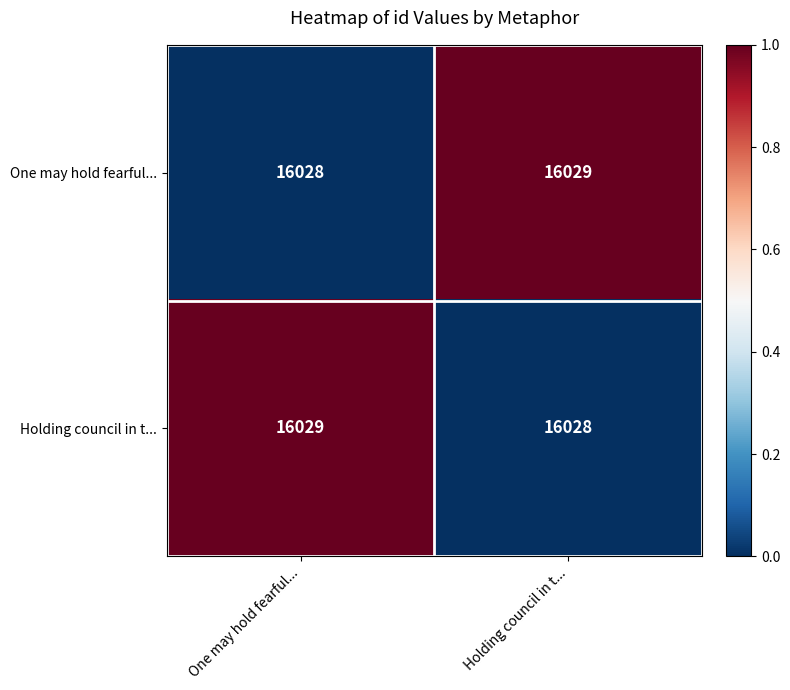

What is the maximum value shown in the chart?

16029